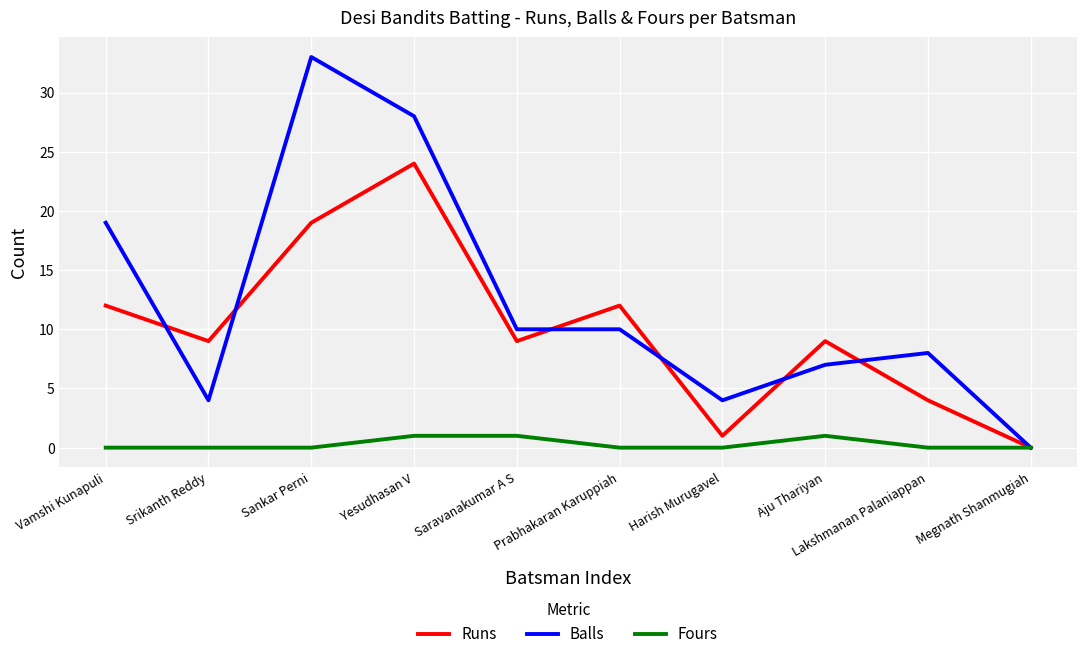

What is the highest value of the Balls series?

33